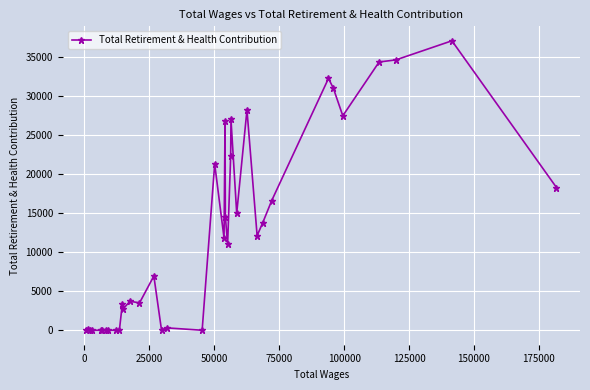

How many categories are shown in the chart?

37